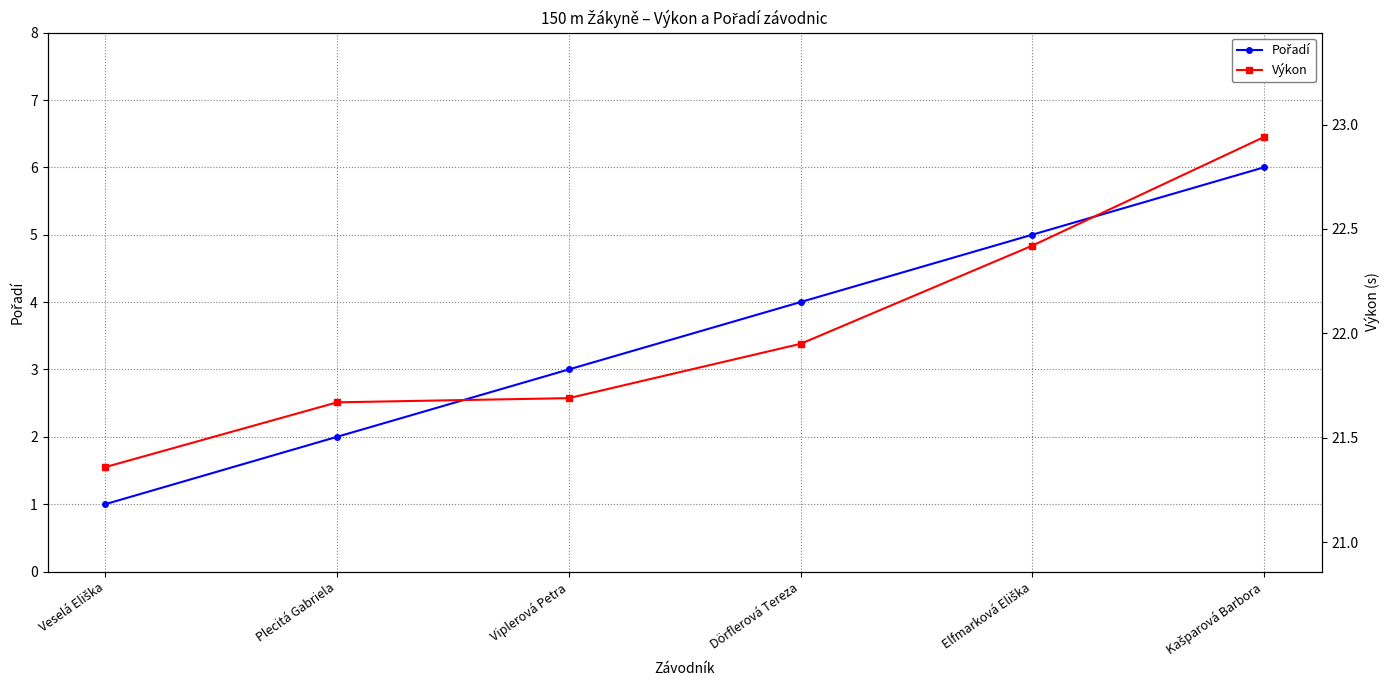

True or false: Výkon has more than 1 points higher than both neighbors.

False